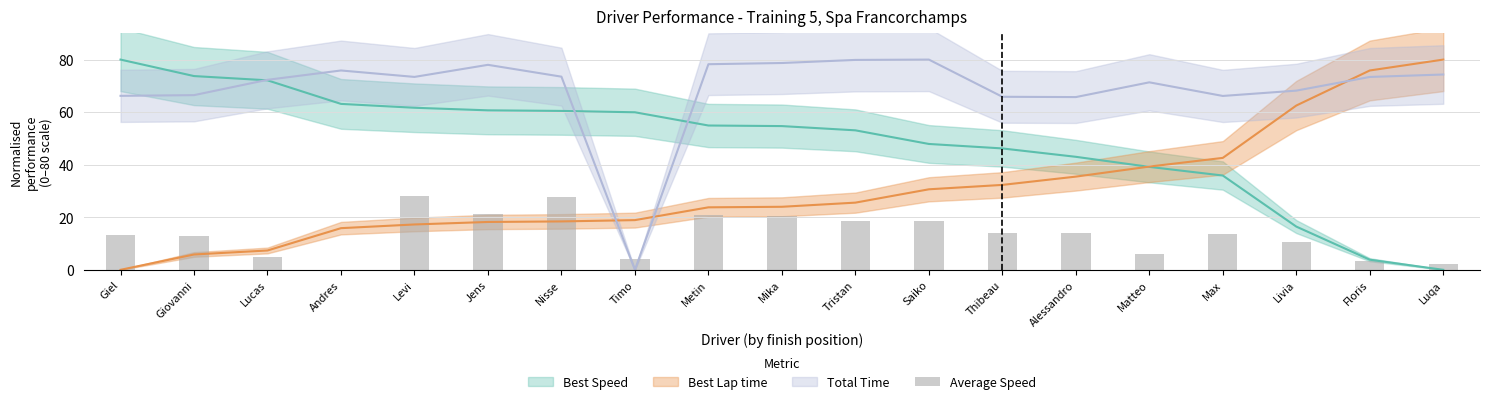

What is the value of the 14th bar from the left?

14.1